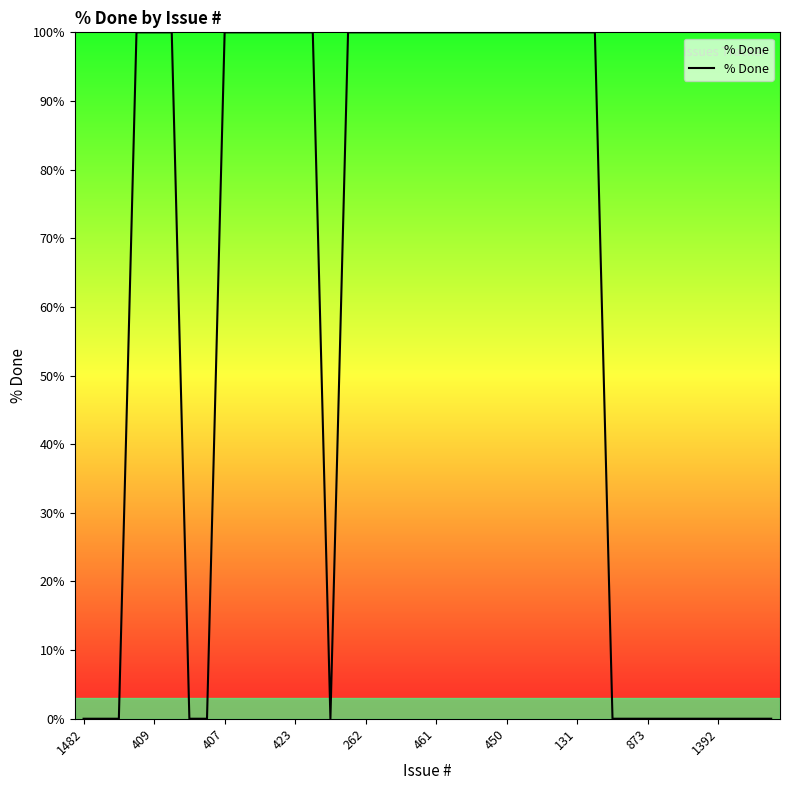

What is the difference between the maximum and minimum values?

100